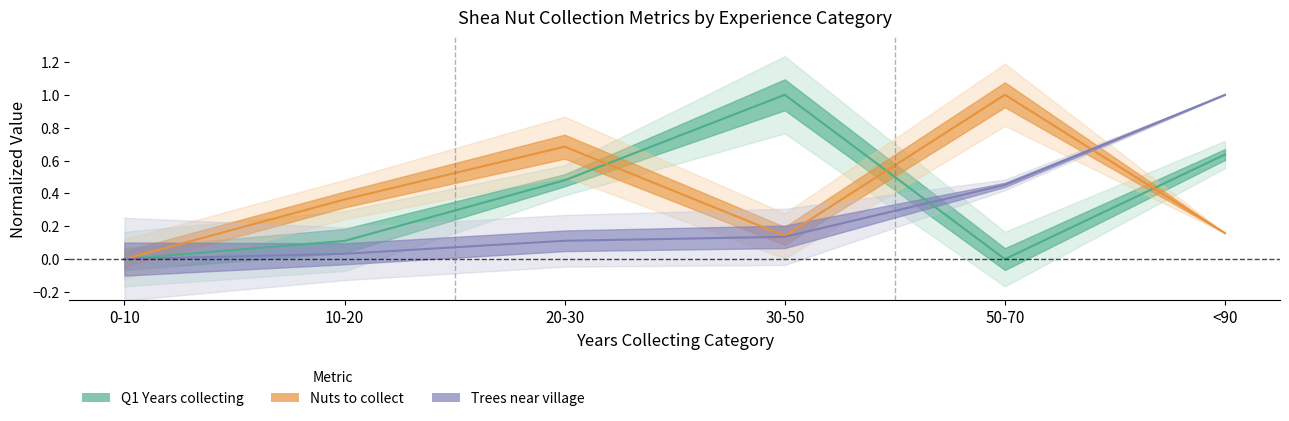

Is it true that Trees near village (normalized) equals 0.1 at 20-30?

True